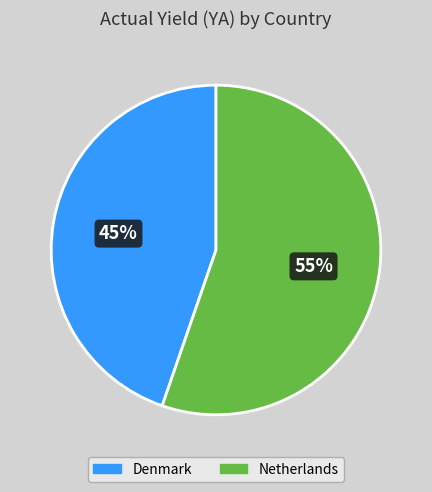

Is it true that Denmark is 53% of the pie?

False